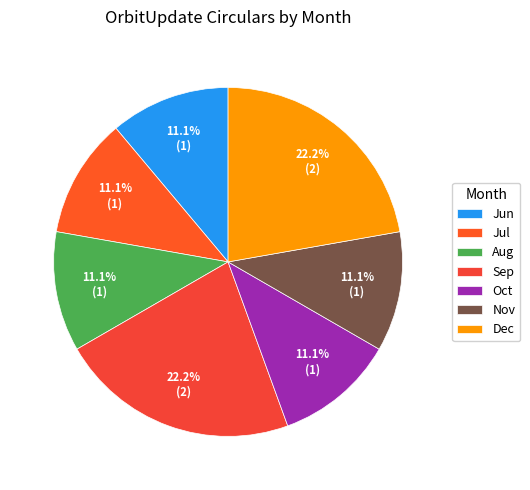

Is there any slice that represents more than half of the pie?

No